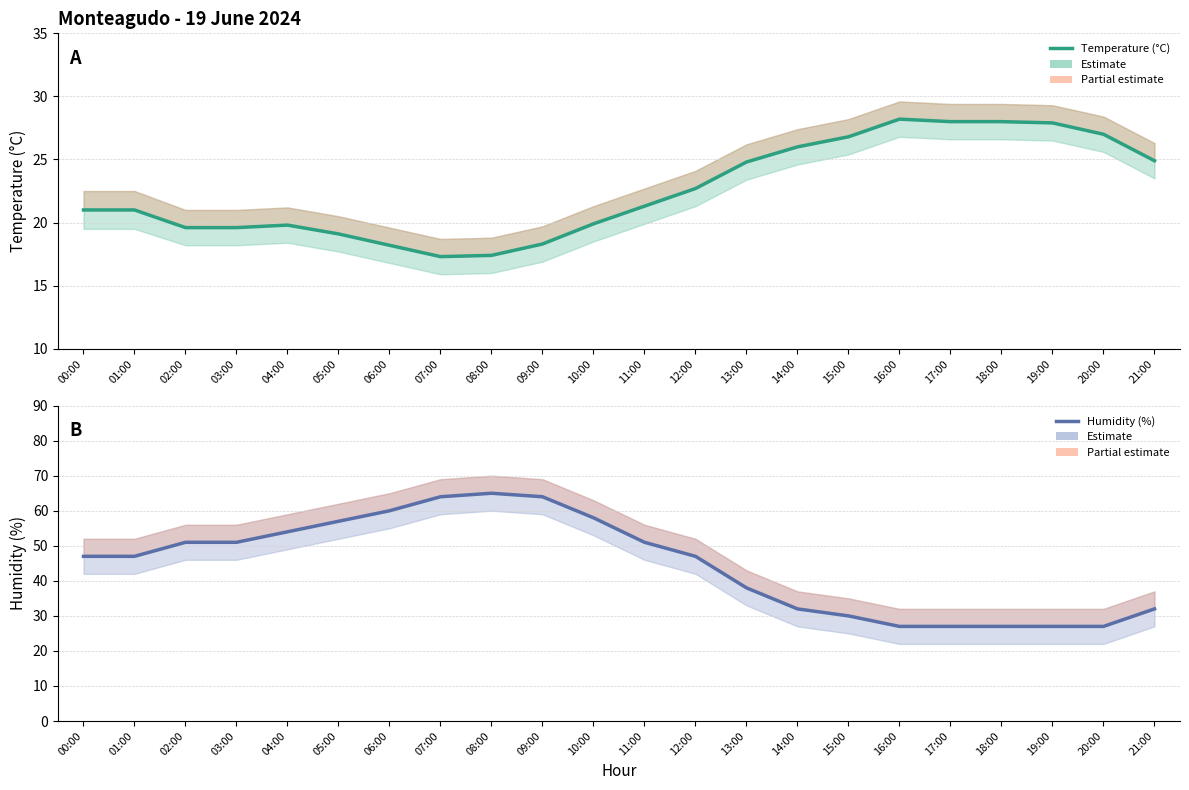

What position from the right is 12:00?

10